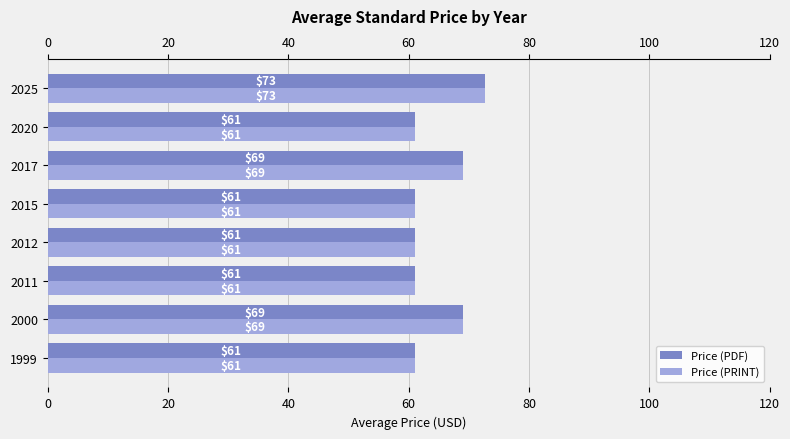

What is the total value across all series at 2020?

122.0